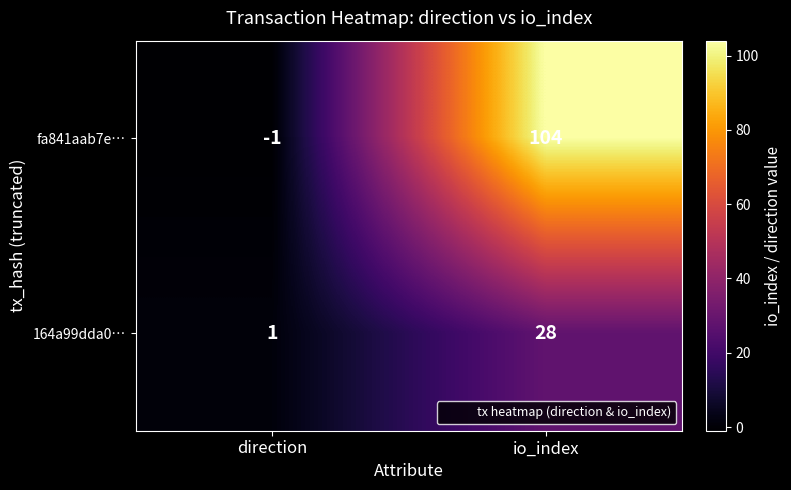

How many distinct data groups are displayed?

2